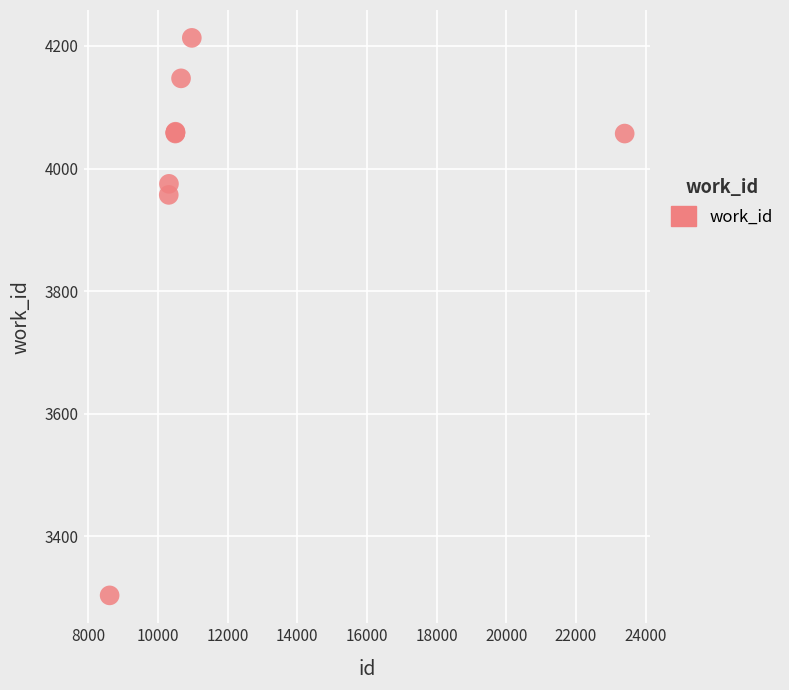

What Y value in the scatter plot is closest to 3758?

3957